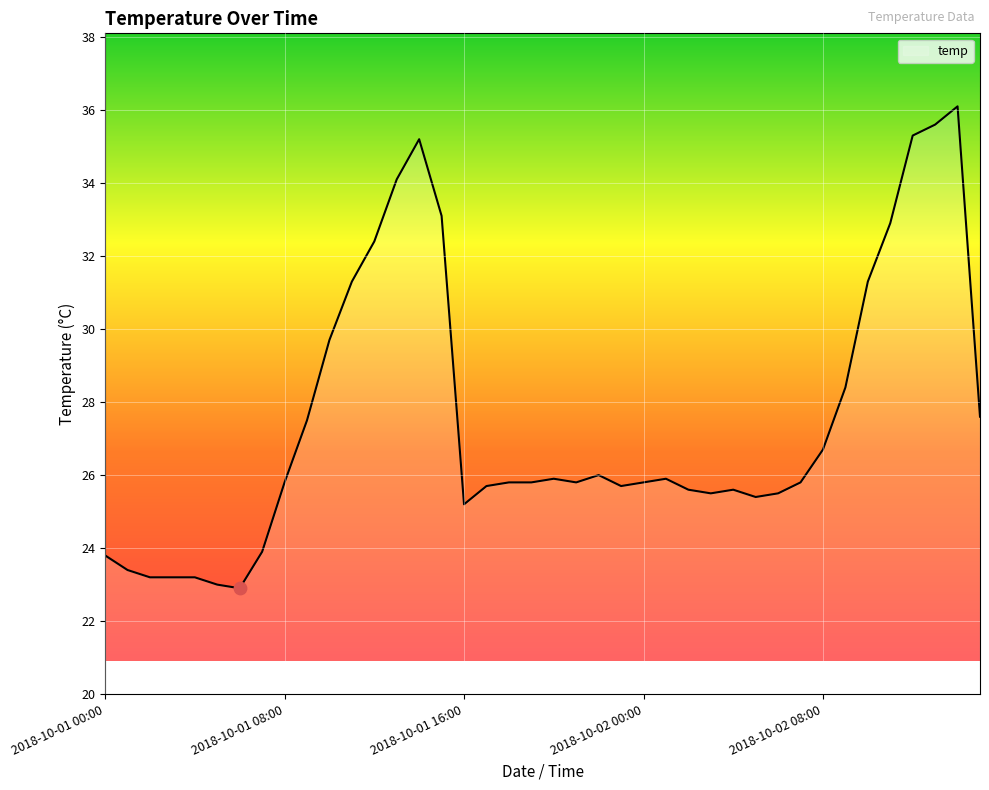

What is the minimum value shown in the chart?

22.9